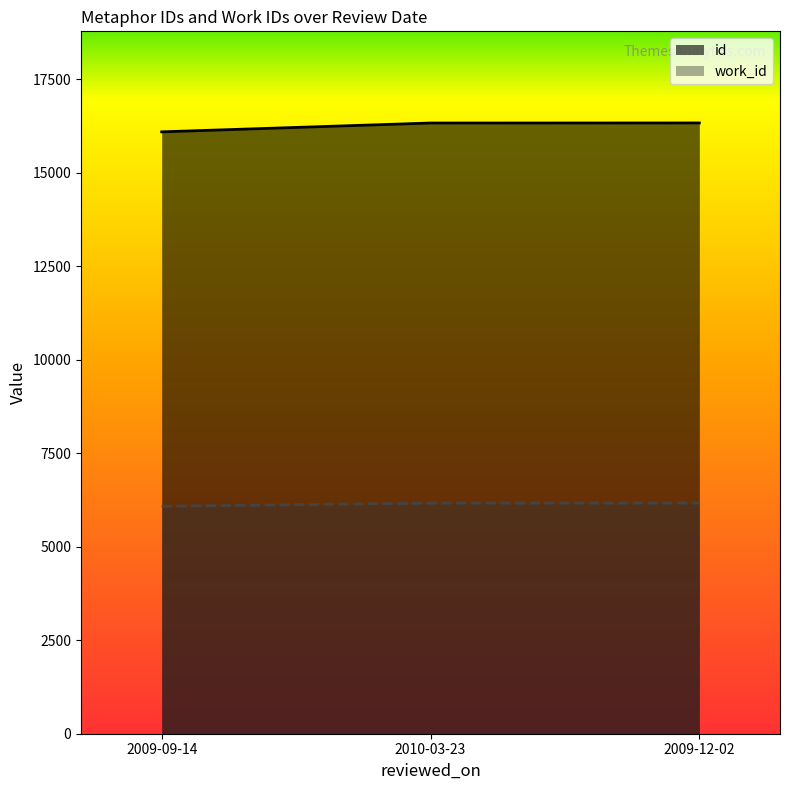

List the series in order of their peak value, highest first.

id, work_id